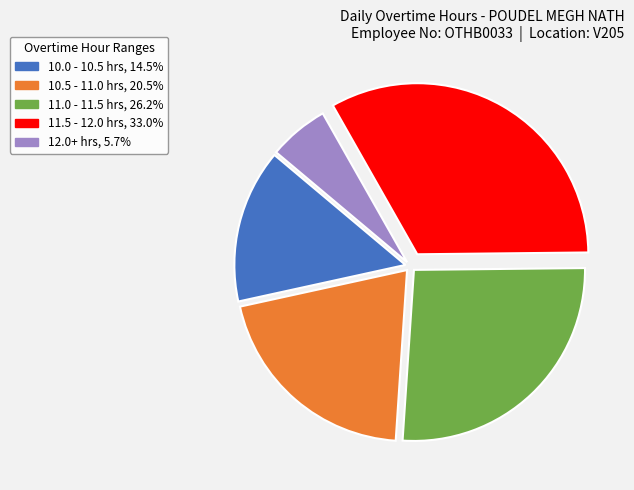

Does any single category account for the majority?

No